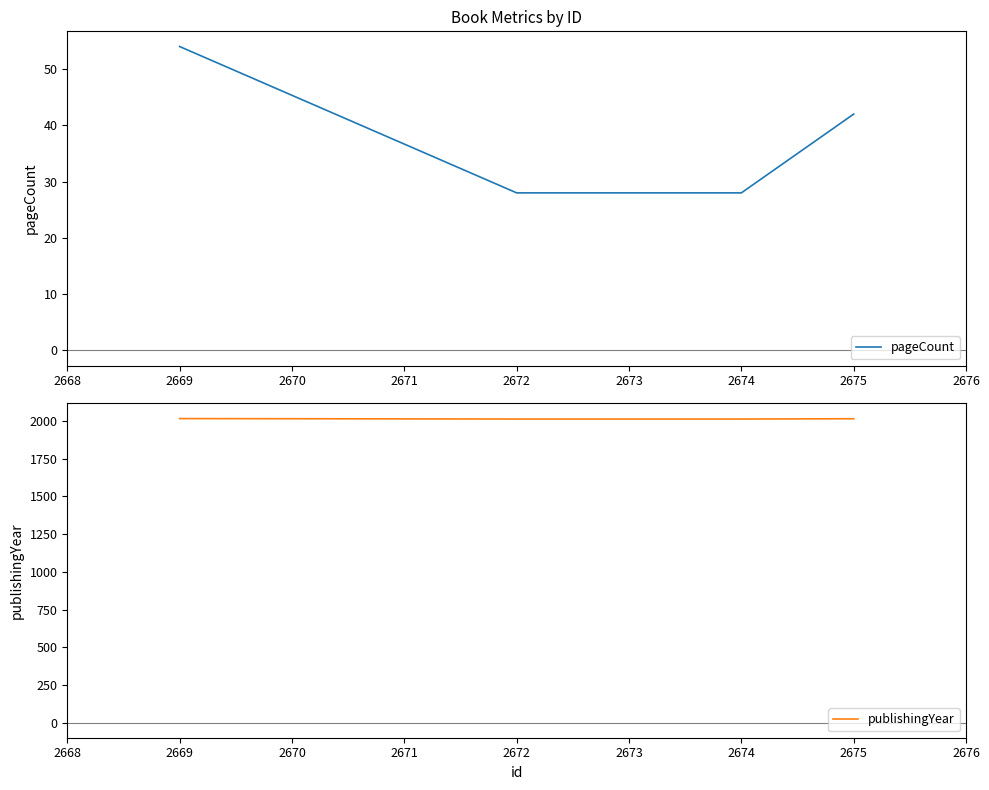

What is the highest value of the pageCount series?

54